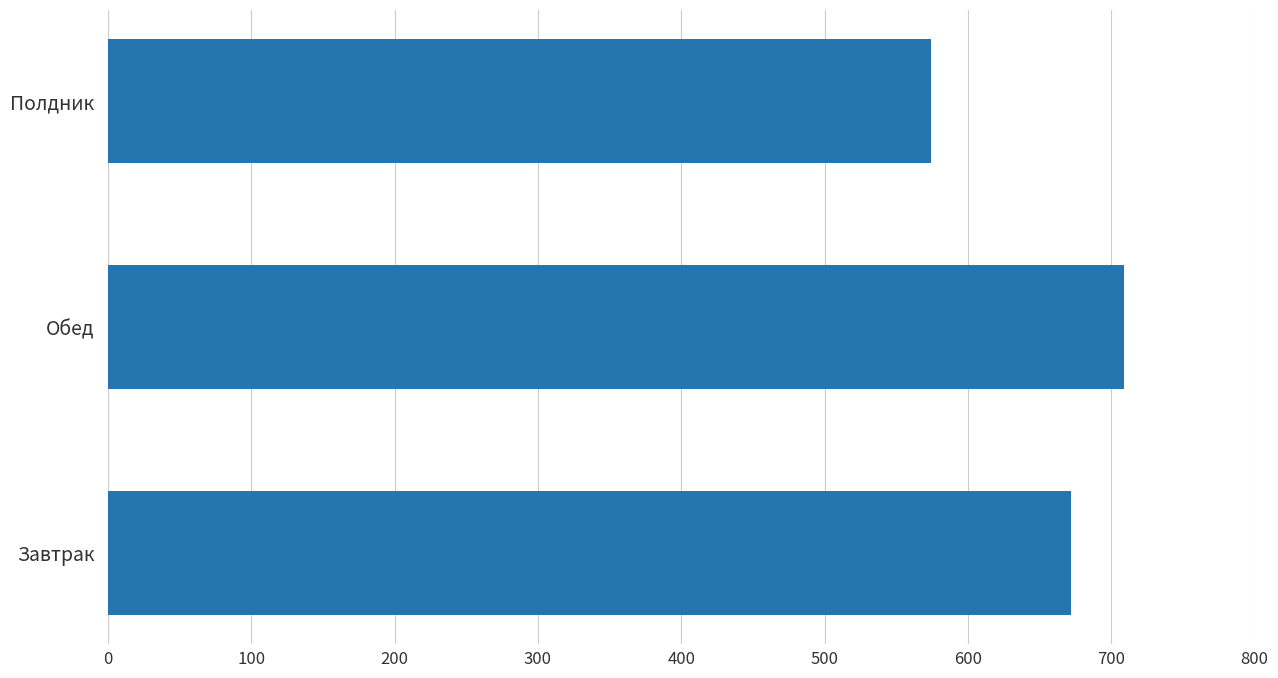

What is the sum of all values?

1955